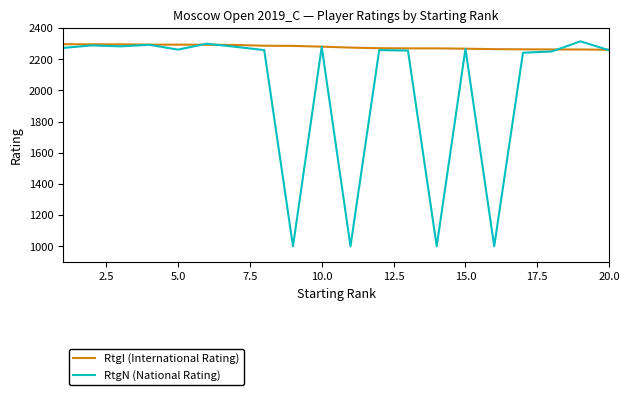

Which series has the widest spread of values?

RtgN (National Rating)